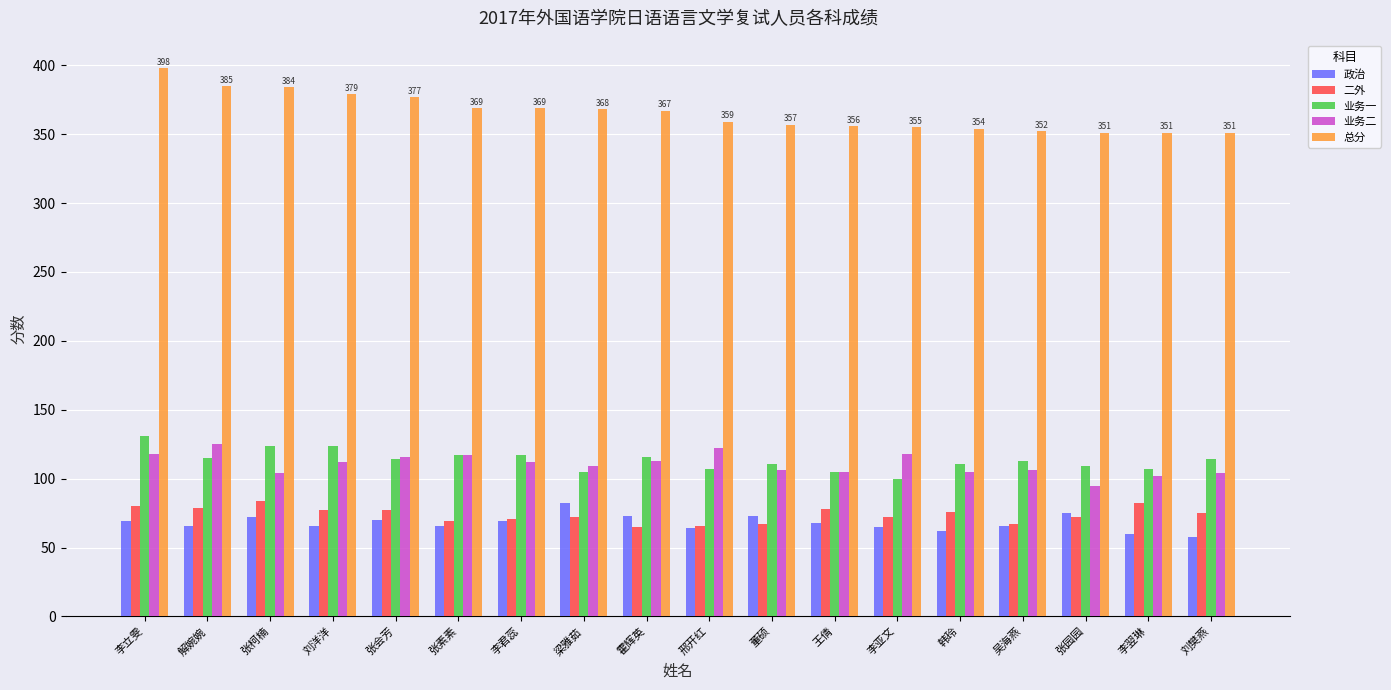

What are all the series names shown in the legend?

政治, 二外, 业务一, 业务二, 总分